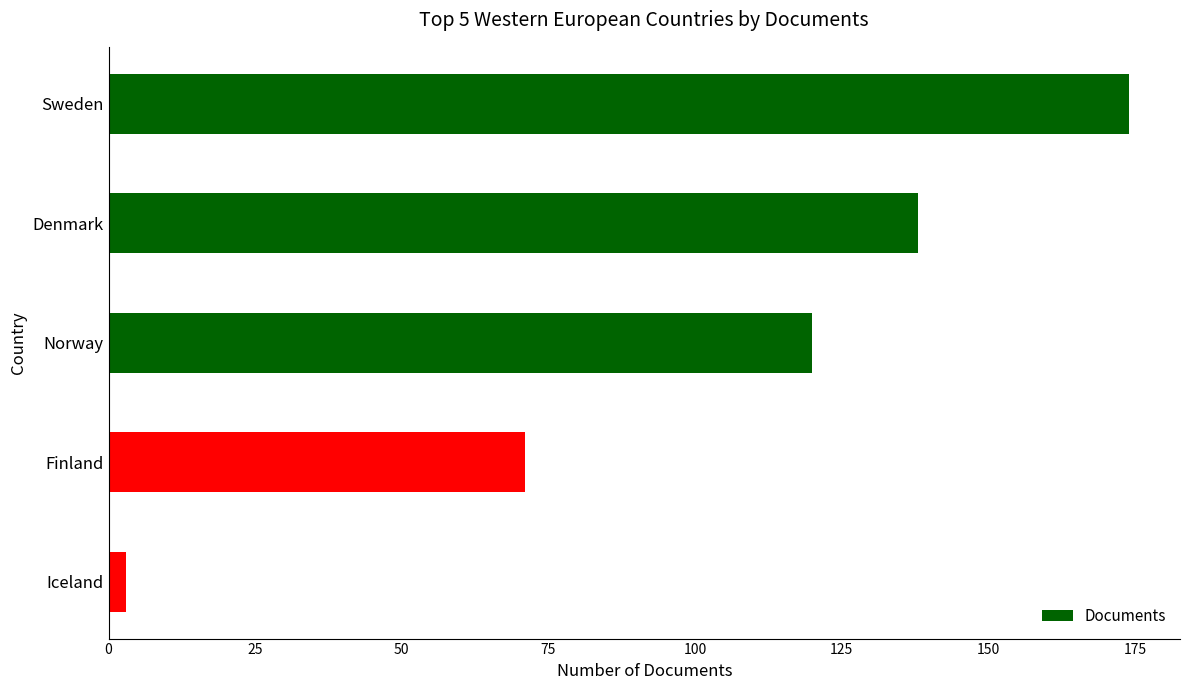

What is the ratio of the value at Sweden to the value at Finland?

2.5